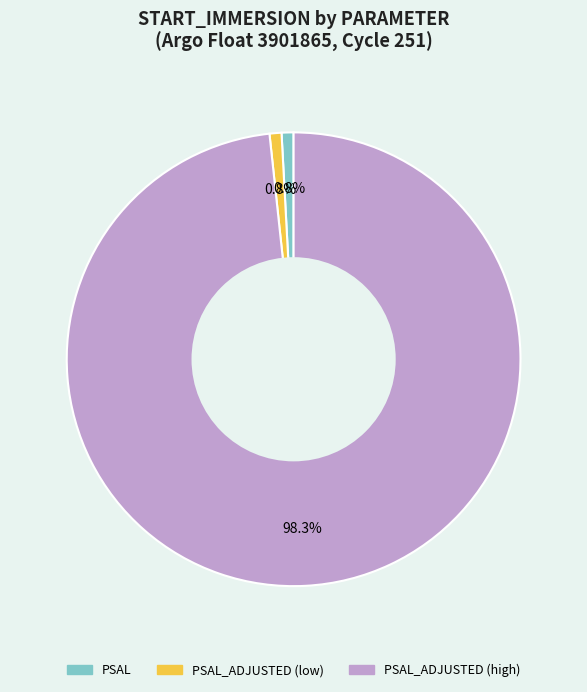

Does any single category account for the majority?

Yes